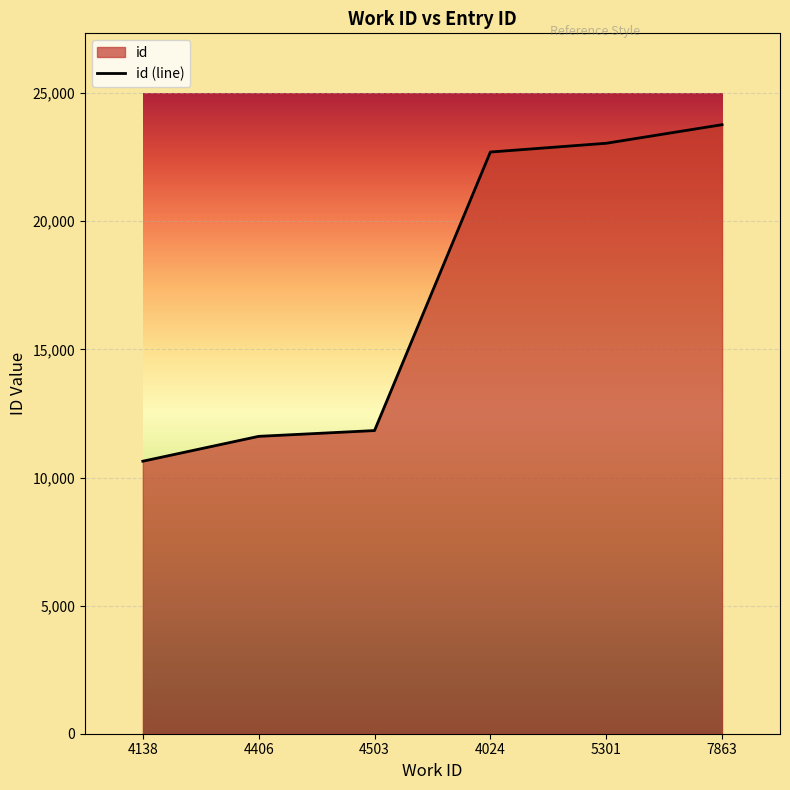

True or false: the data has more than 1 interior local peaks.

False